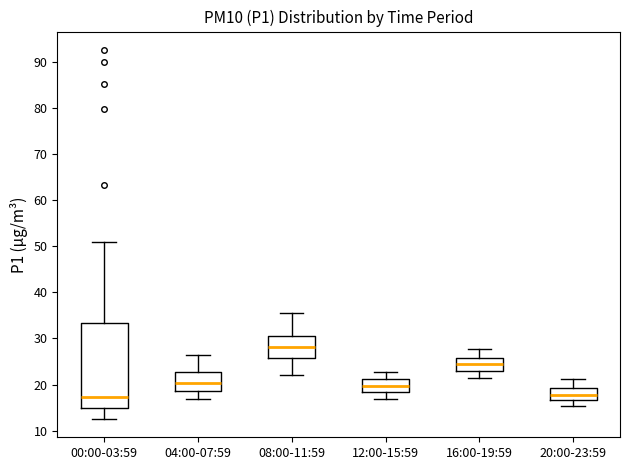

Reading left to right, transcribe this box plot: for each box, give where its median line is, the range the box spans, and where its two whiskers end, as read against the y-axis. The values are not printed on the chart, so give them approximately, as read against the axis.

00:00-03:59: median 17, box 15 to 33, whiskers 13 to 51
04:00-07:59: median 20, box 19 to 23, whiskers 17 to 26
08:00-11:59: median 28, box 26 to 30, whiskers 22 to 36
12:00-15:59: median 20, box 18 to 21, whiskers 17 to 23
16:00-19:59: median 24, box 23 to 26, whiskers 22 to 28
20:00-23:59: median 18, box 17 to 19, whiskers 15 to 21